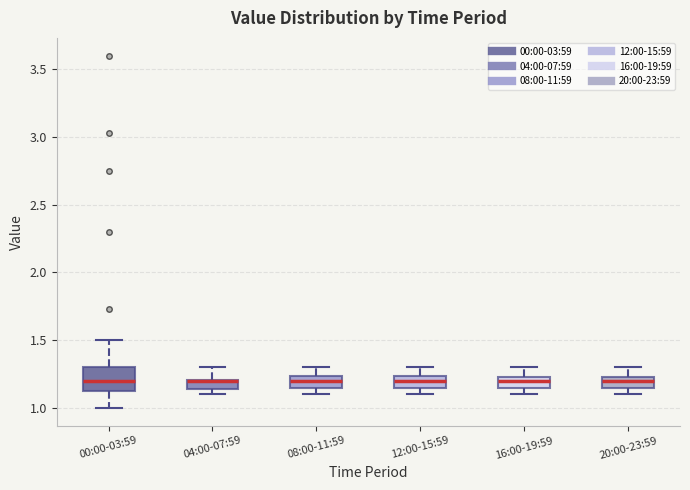

Where is the upper edge of the box for 00:00-03:59 on the y-axis? The values are not printed on the chart, so give them approximately, as read against the axis.

1.30